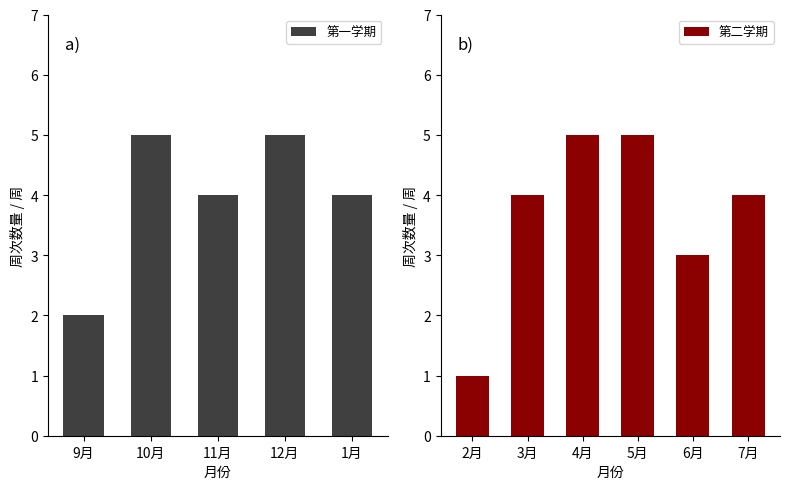

What is the average value of the 第一学期 series?

4